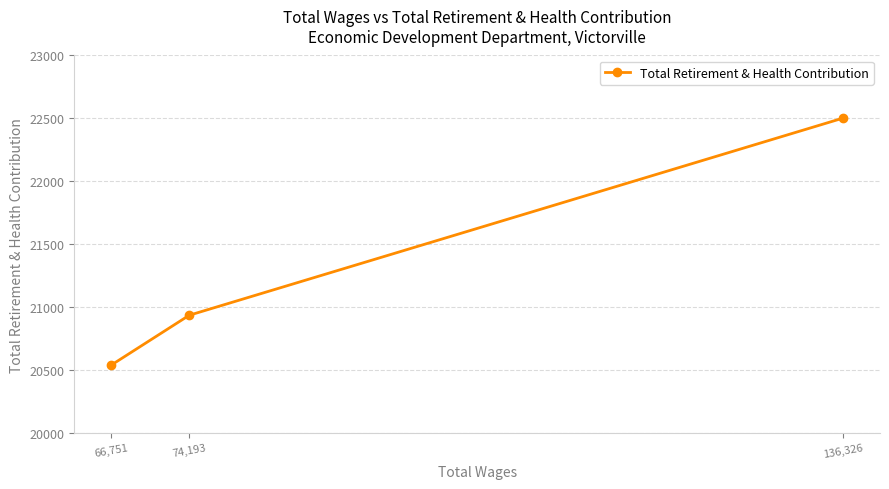

Does the chart display data point markers on the line(s)?

Yes